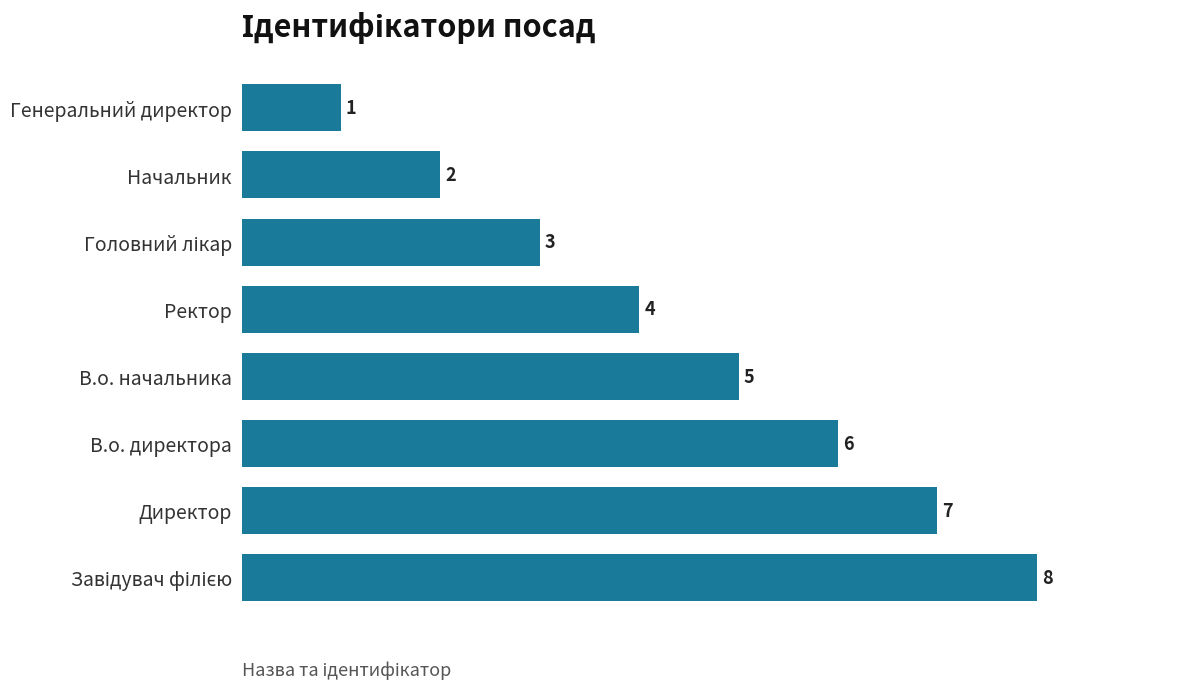

Does the chart contain stacked bars?

No